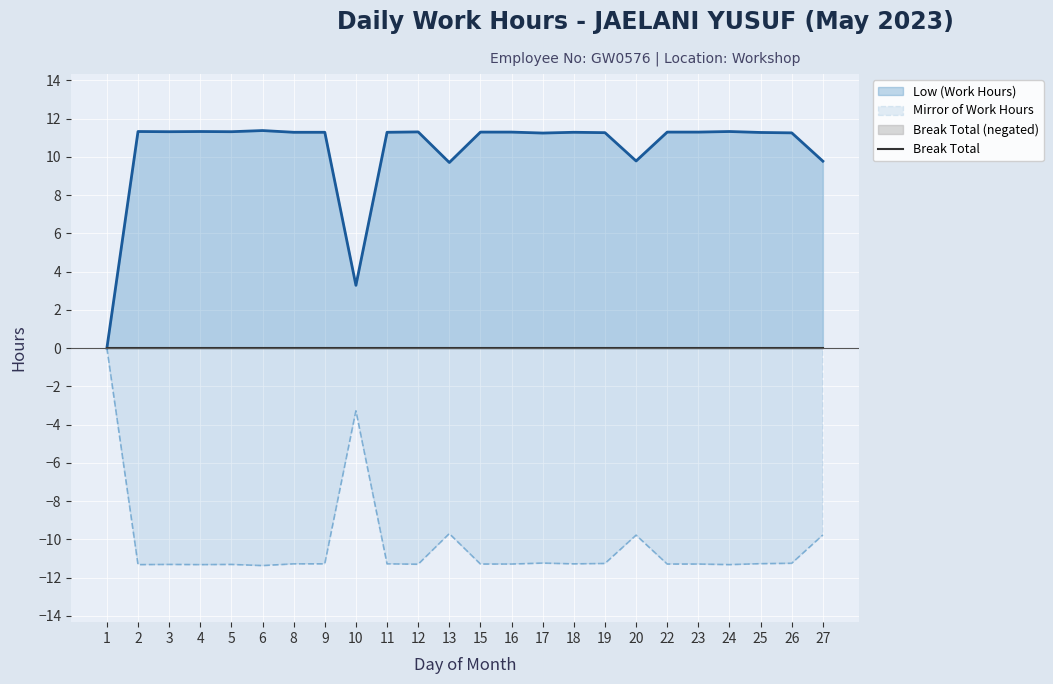

True or false: Low (Work Hours) and Mirror of Work Hours cross at least once.

False